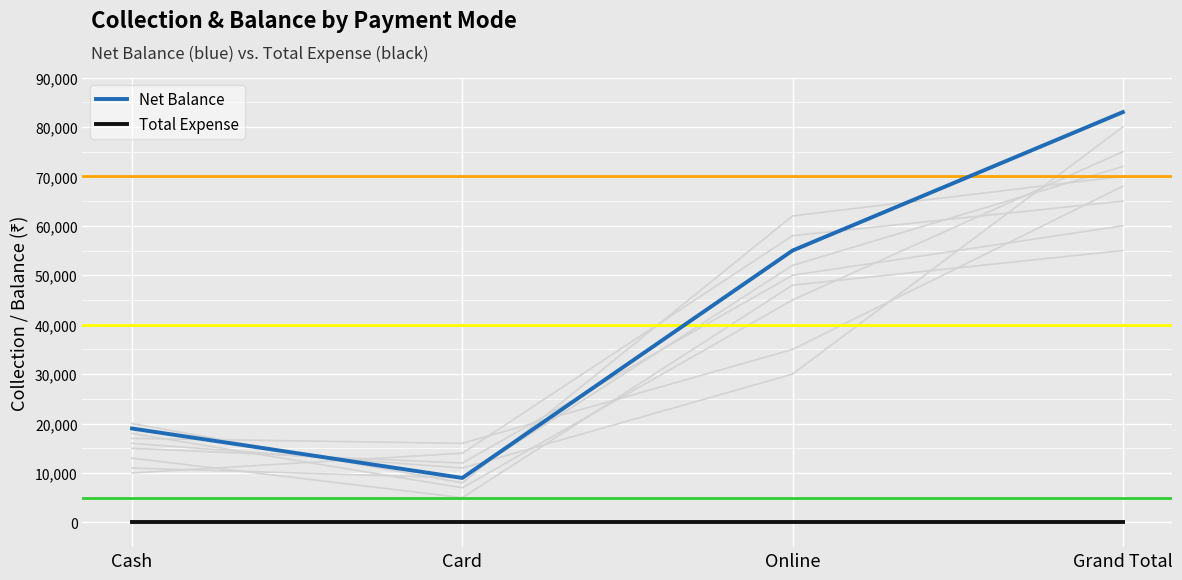

Which series changed the most between Cash and Grand Total?

Net Balance